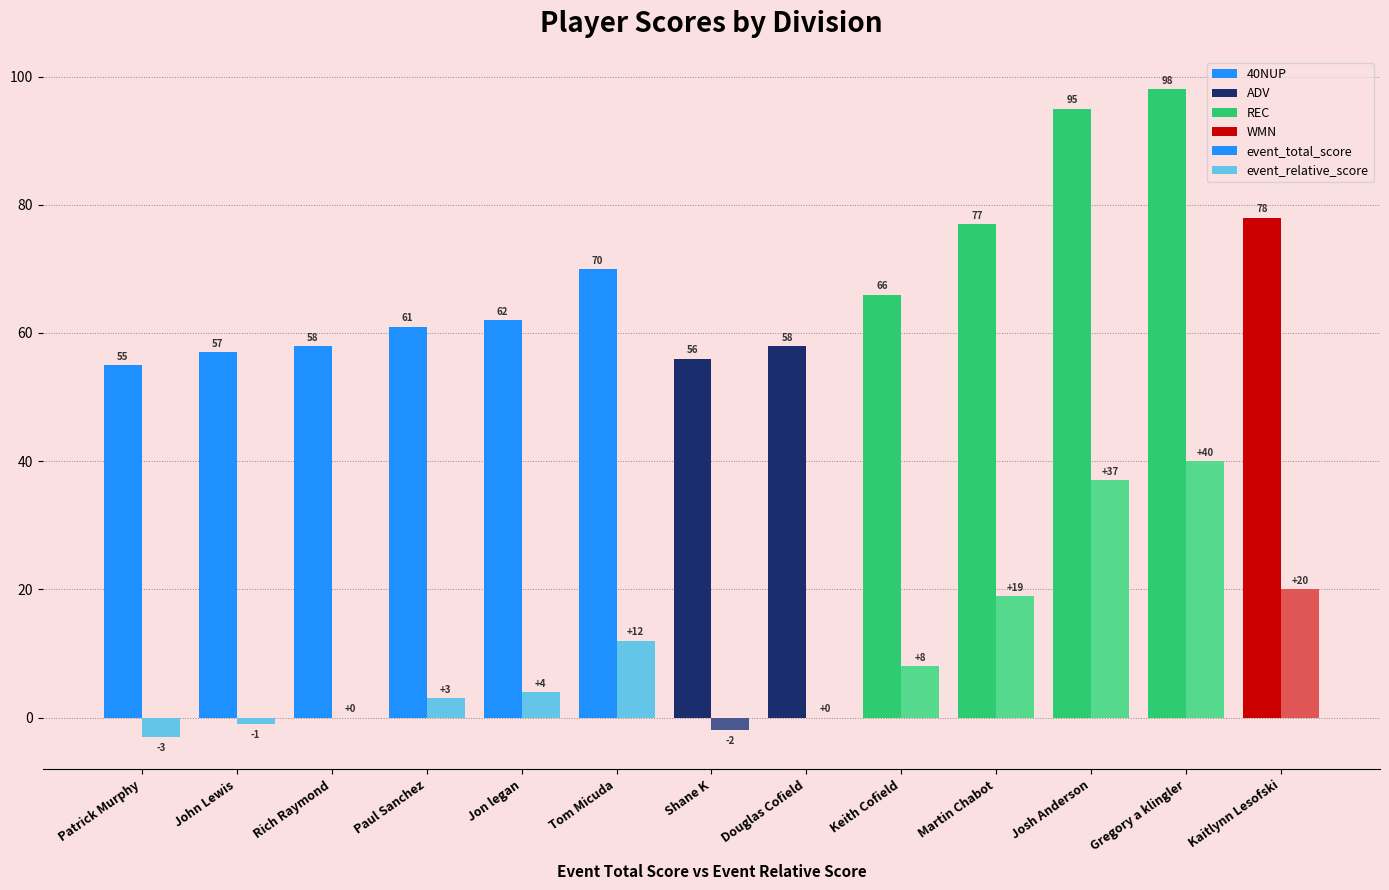

What is the difference between the event_relative_score values at Jon legan and Patrick Murphy?

7